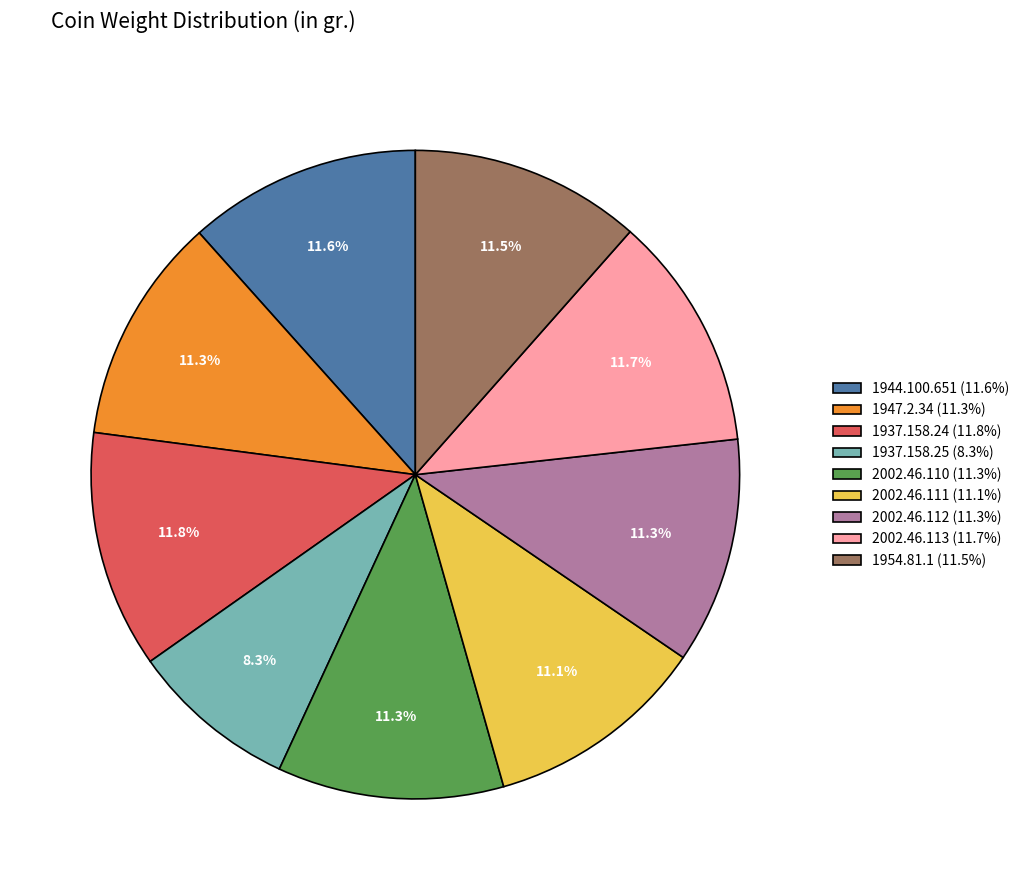

Which slice is the smallest?

1937.158.25